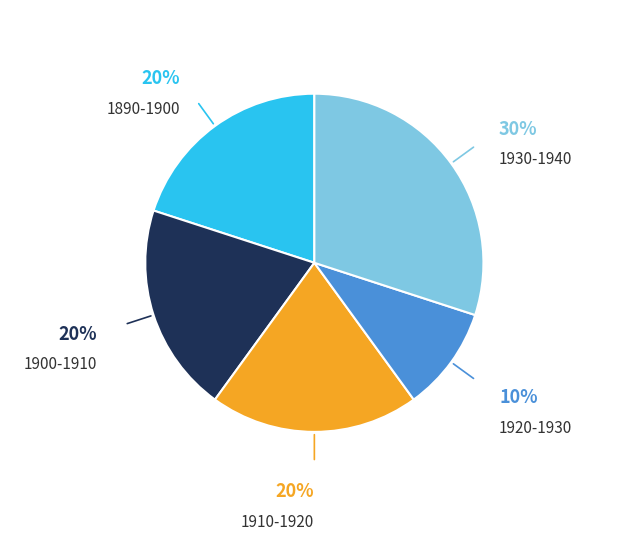

To the nearest percent, what is the average slice percentage?

20%